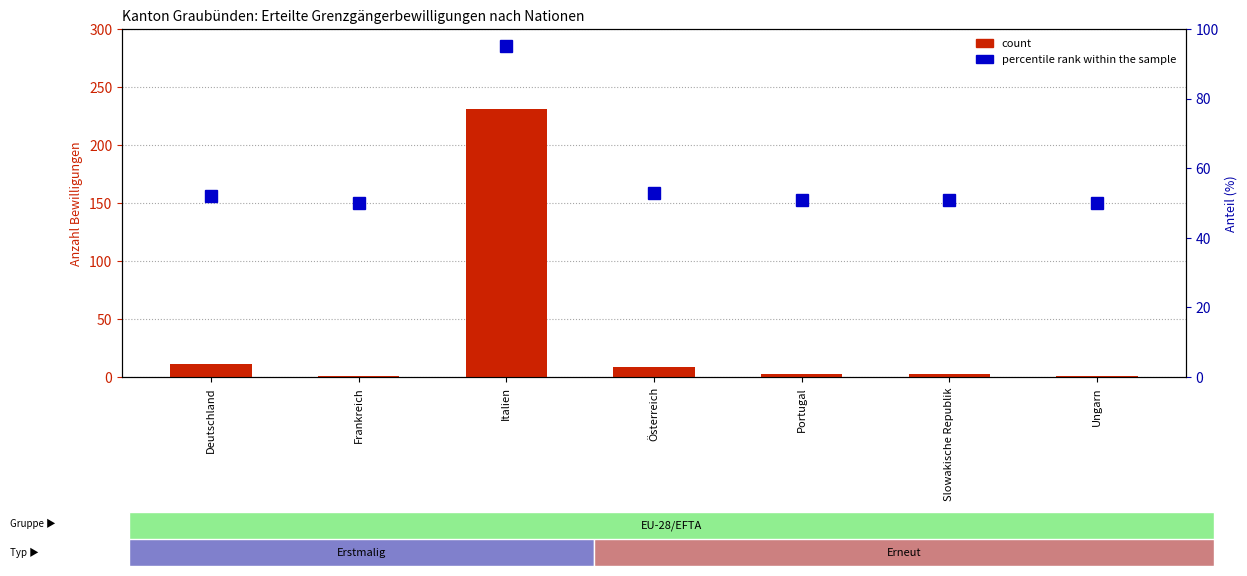

Which category has the highest value in the Total series?

Italien